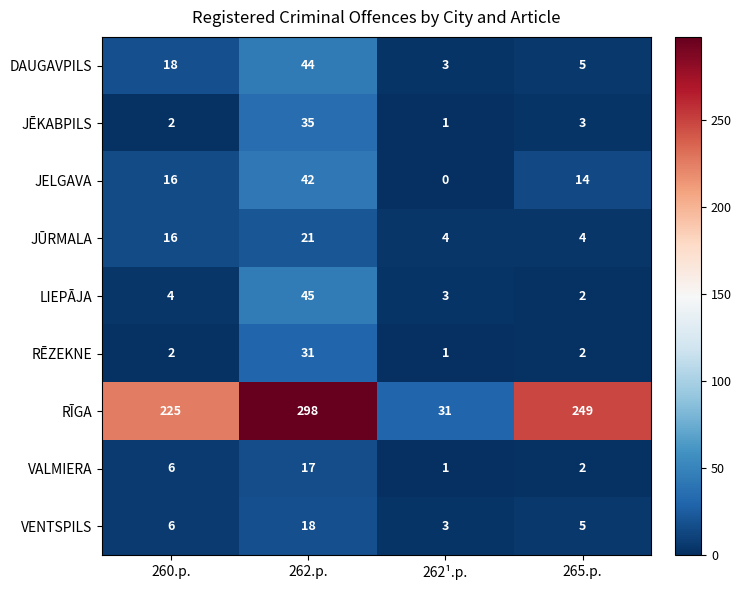

At which category does the chart reach its peak across all series?

262.p.